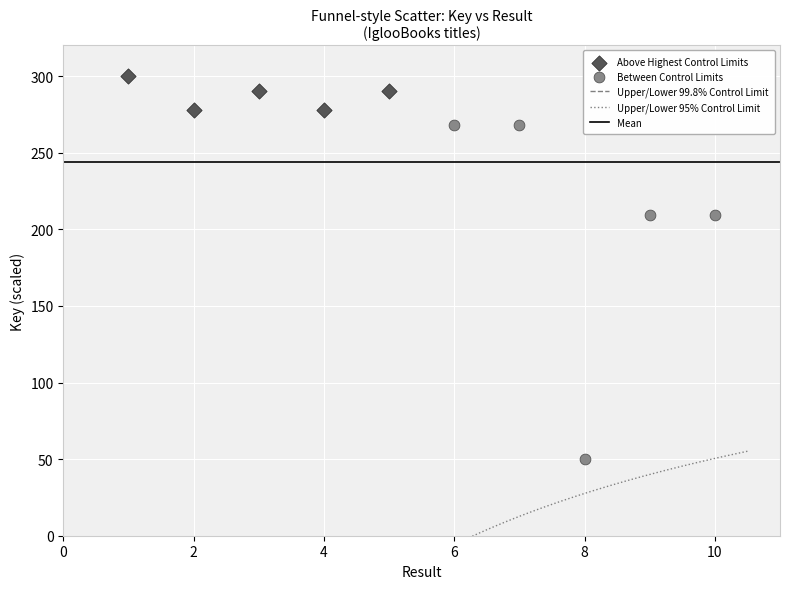

Which series reaches the maximum Y coordinate?

Above Highest Control Limits